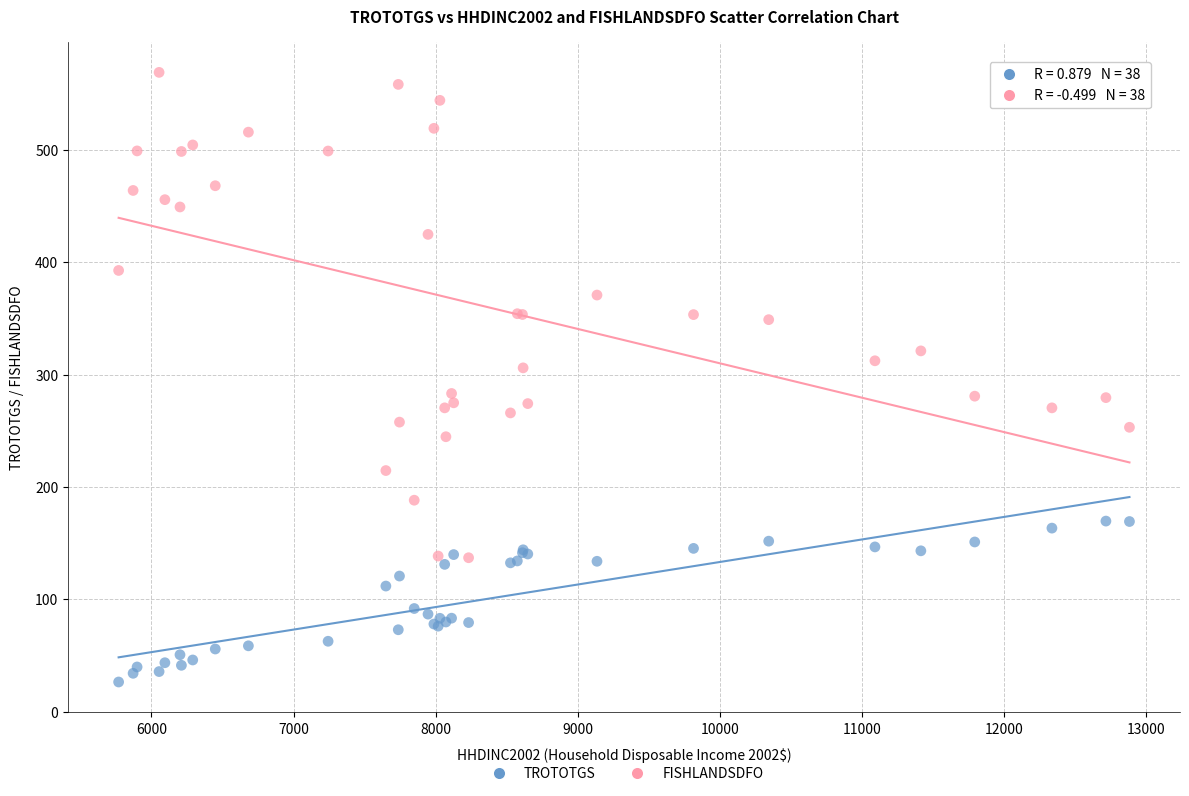

Which series has the largest Y range (max minus min)?

FISHLANDSDFO